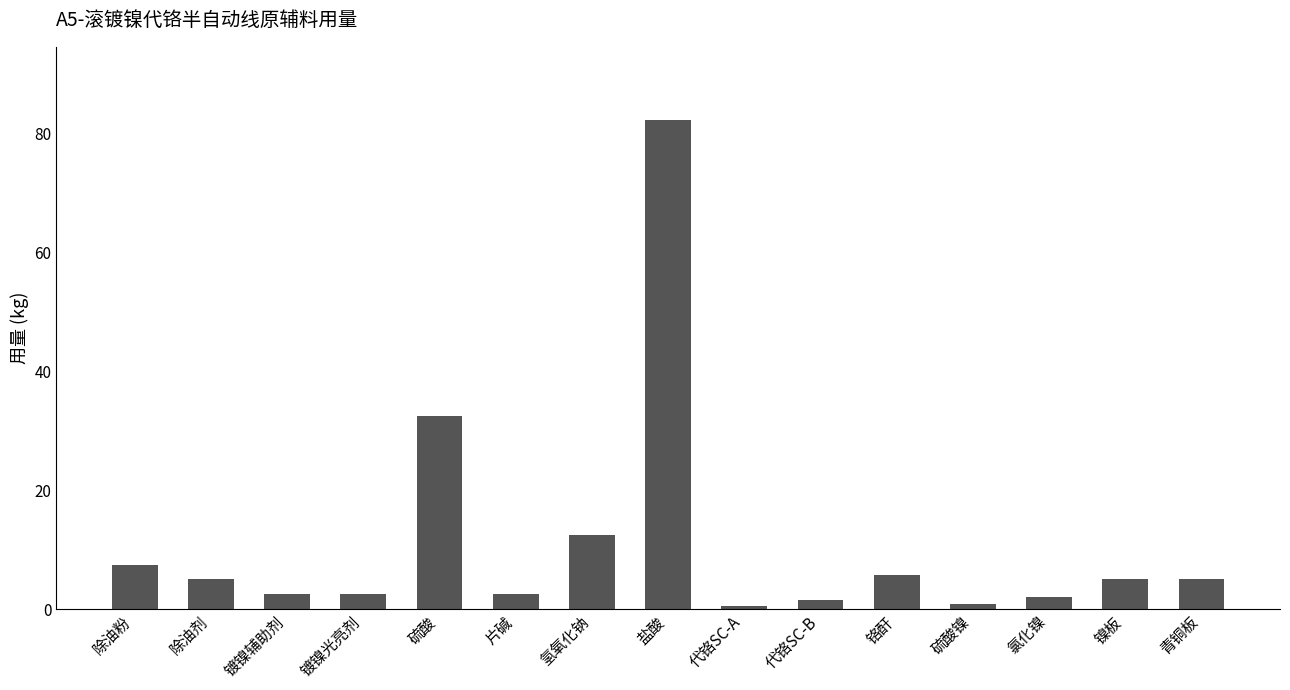

Does the chart contain any negative values?

No